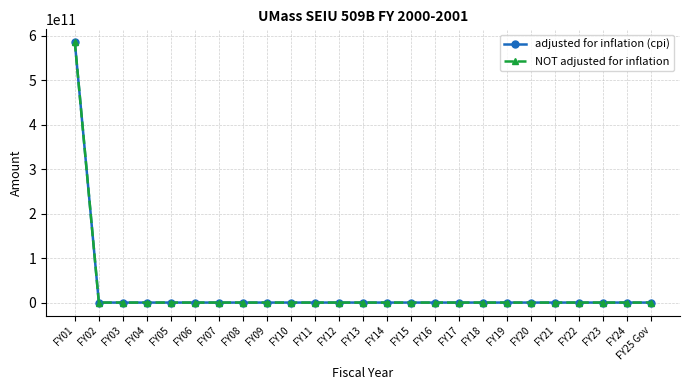

At FY24, list the series in order from smallest to largest.

adjusted for inflation (cpi), NOT adjusted for inflation